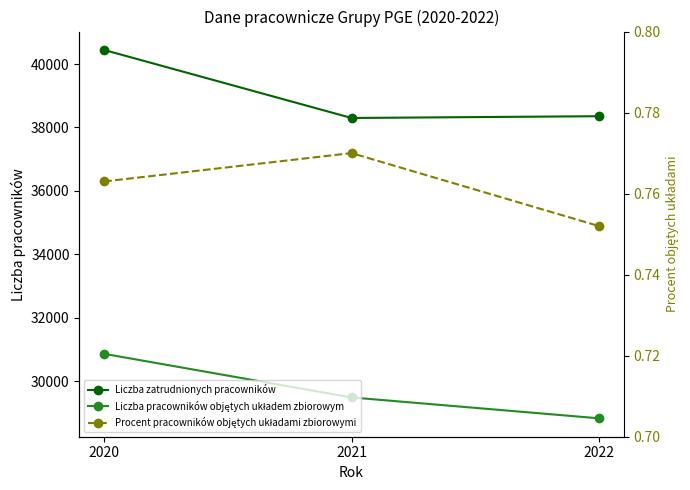

Does the chart display data point markers on the line(s)?

Yes